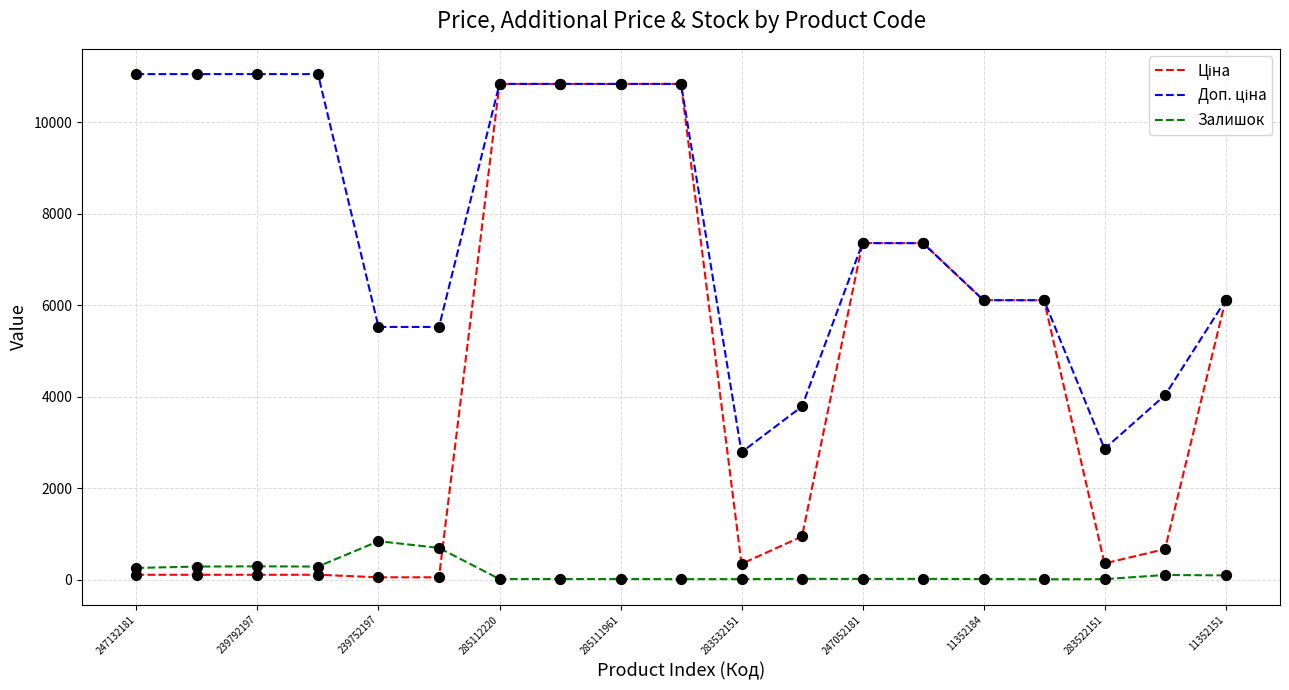

What is the maximum value shown in the chart?

11055.0